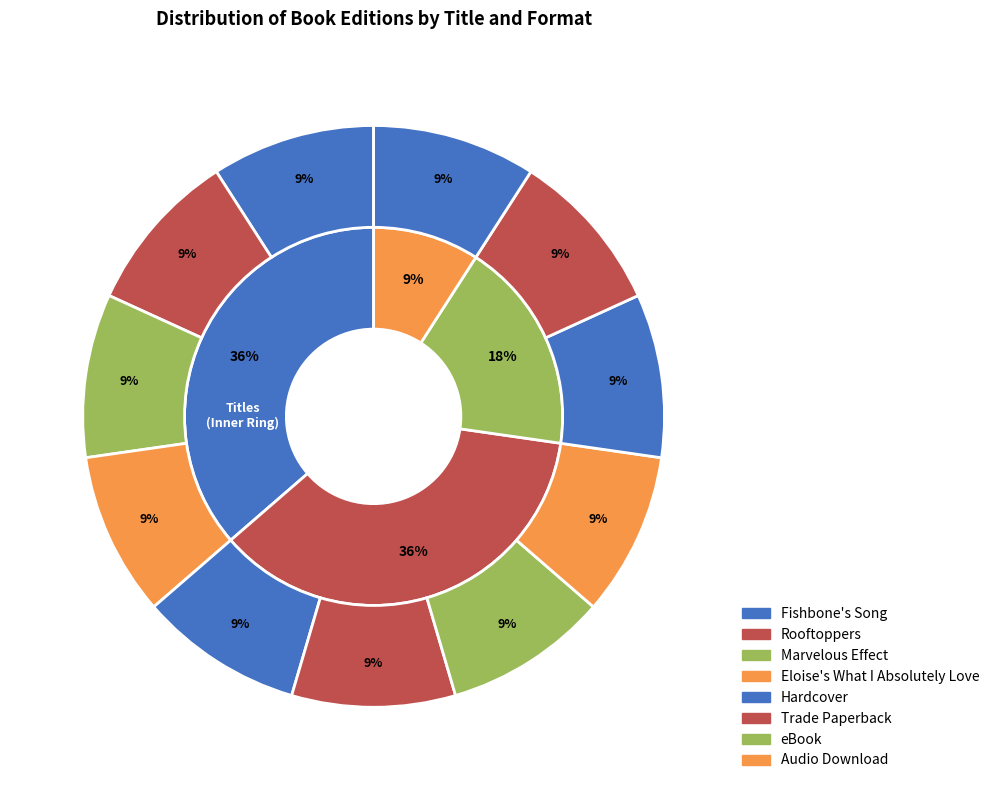

Rank the categories by value from lowest to highest.

Eloise's What I Absolutely Love, Marvelous Effect, Fishbone's Song, Rooftoppers